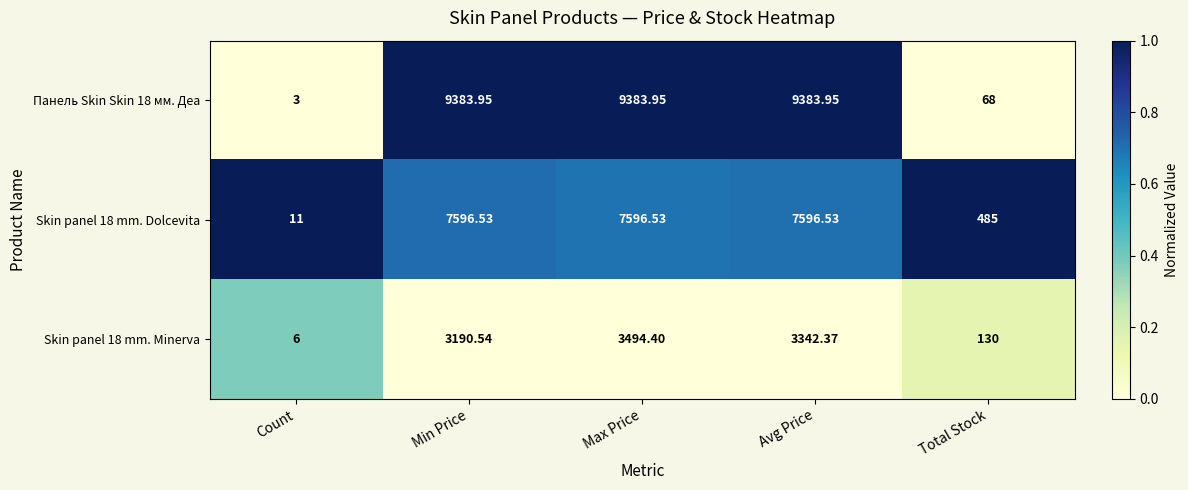

Is the value of Панель Skin Skin 18 мм. Деа at Max Price greater than the value of Skin panel 18 mm. Minerva at Count?

Yes